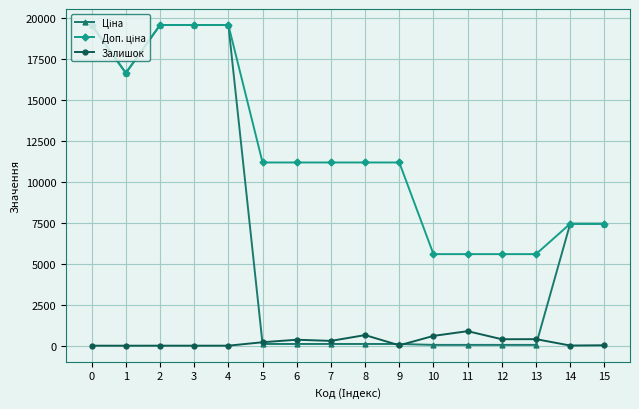

True or false: Залишок has more than 0 interior local peaks.

True